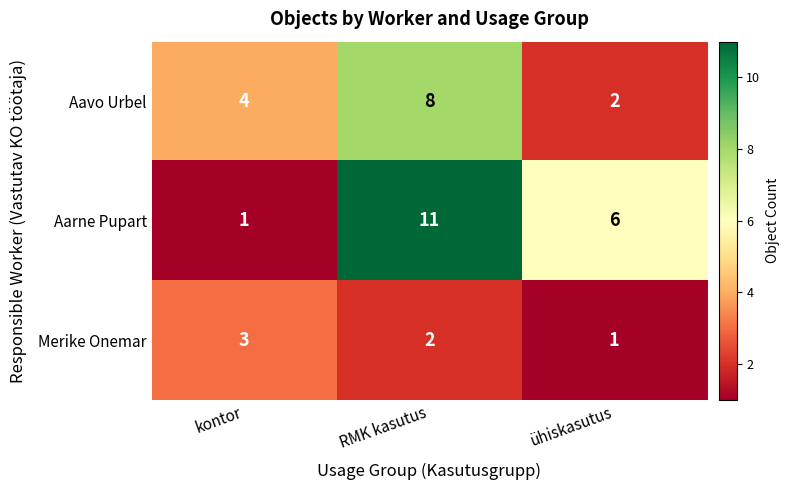

Between RMK kasutus and ühiskasutus, which series saw the biggest shift?

Aavo Urbel